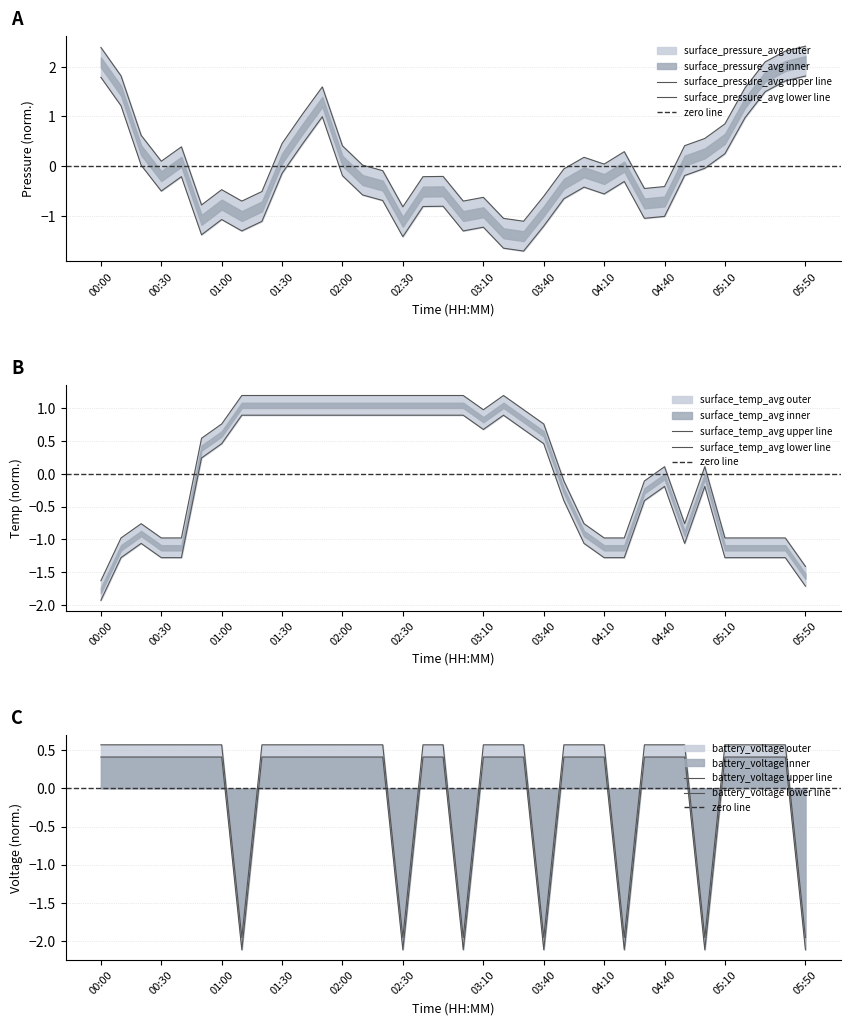

Count the number of categories in the chart.

36